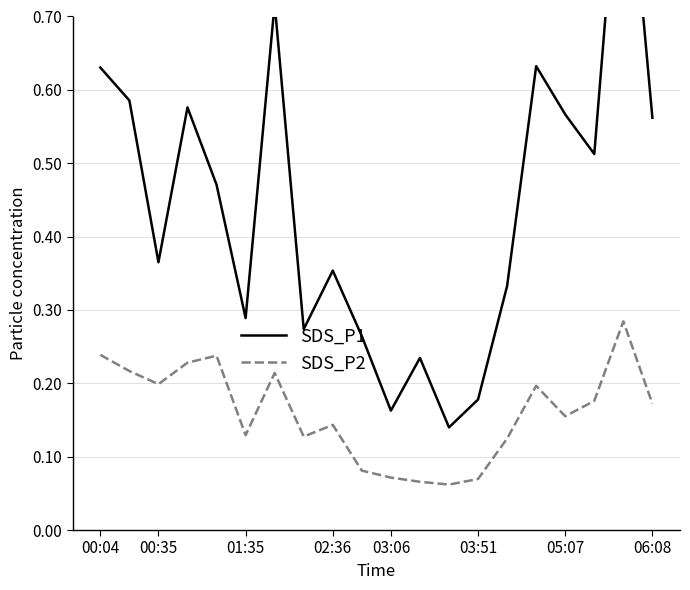

At which label is SDS_P1 closest to 0?

12